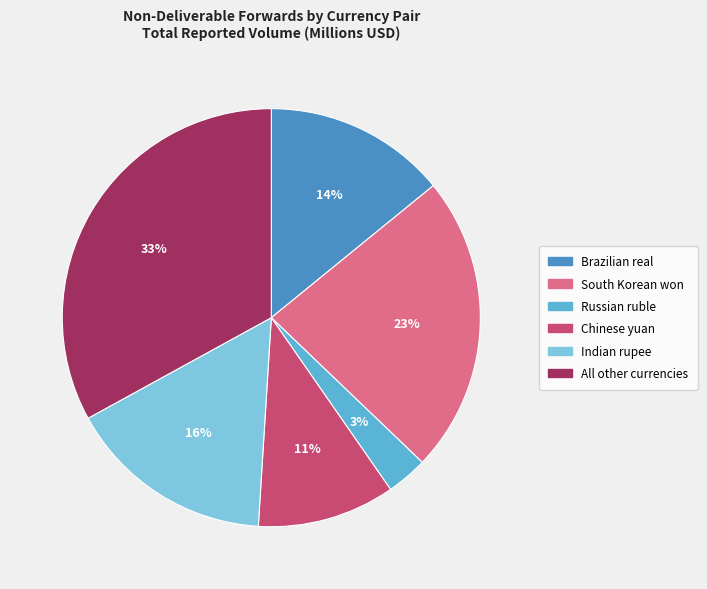

To the nearest percent, what is the average slice percentage?

17%